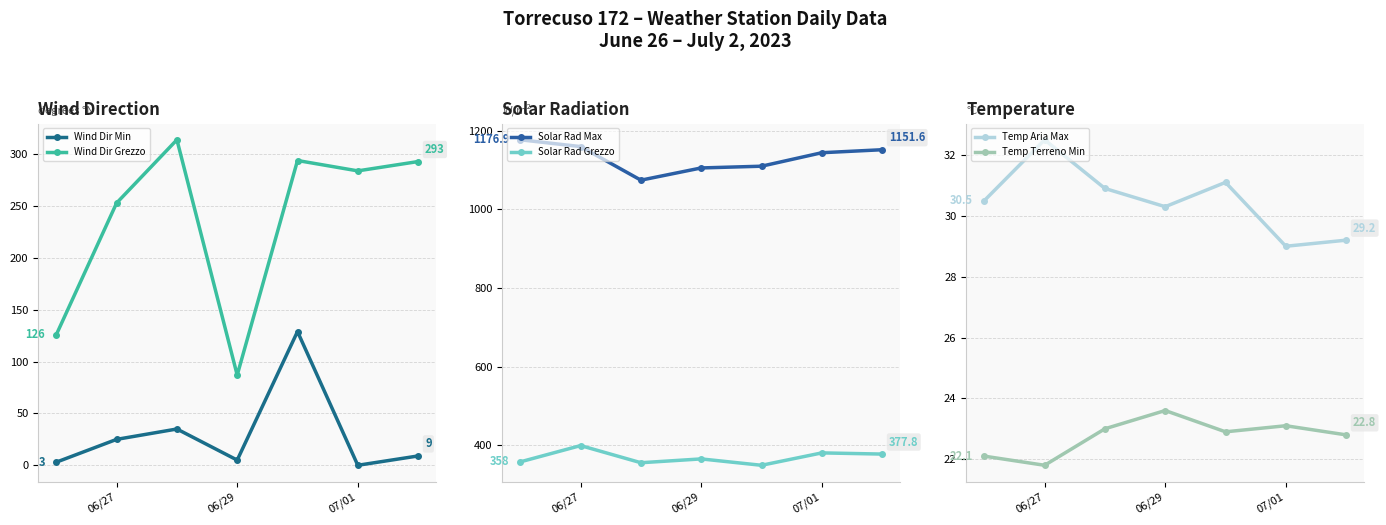

The value of Wind Dir Grezzo at 06/27 is 397. True or false?

False